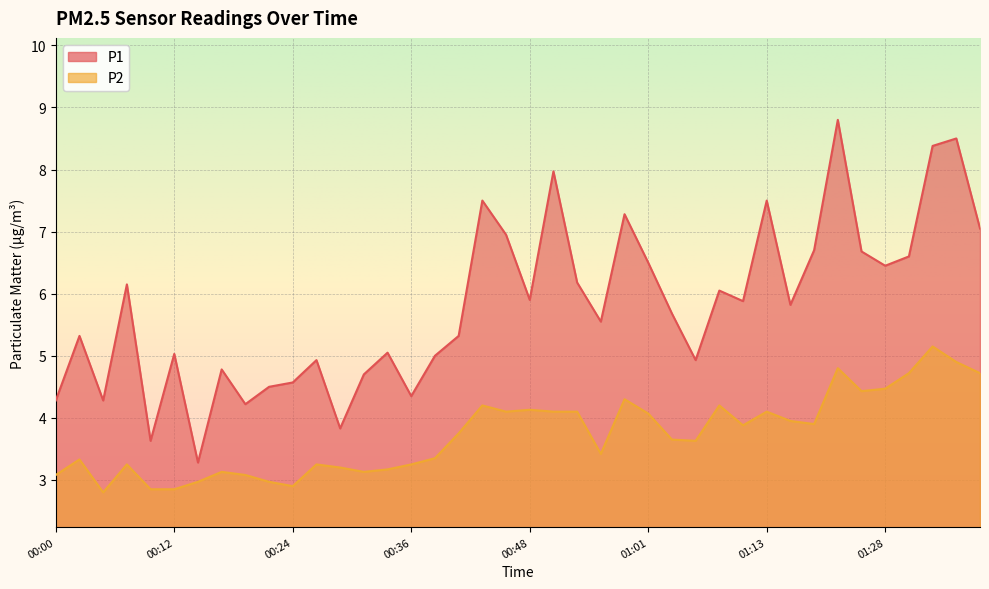

What position from the left is 01:21?

34